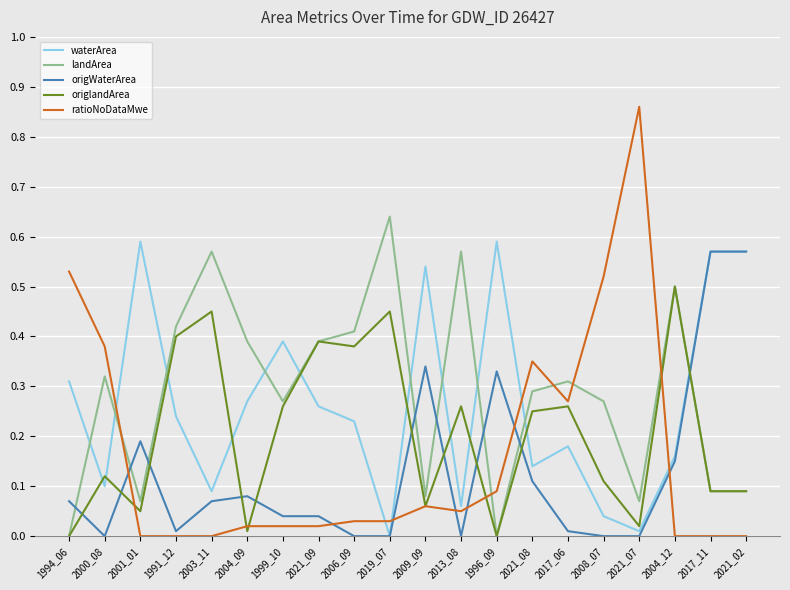

What are all the series names shown in the legend?

waterArea, landArea, origWaterArea, origlandArea, ratioNoDataMwe